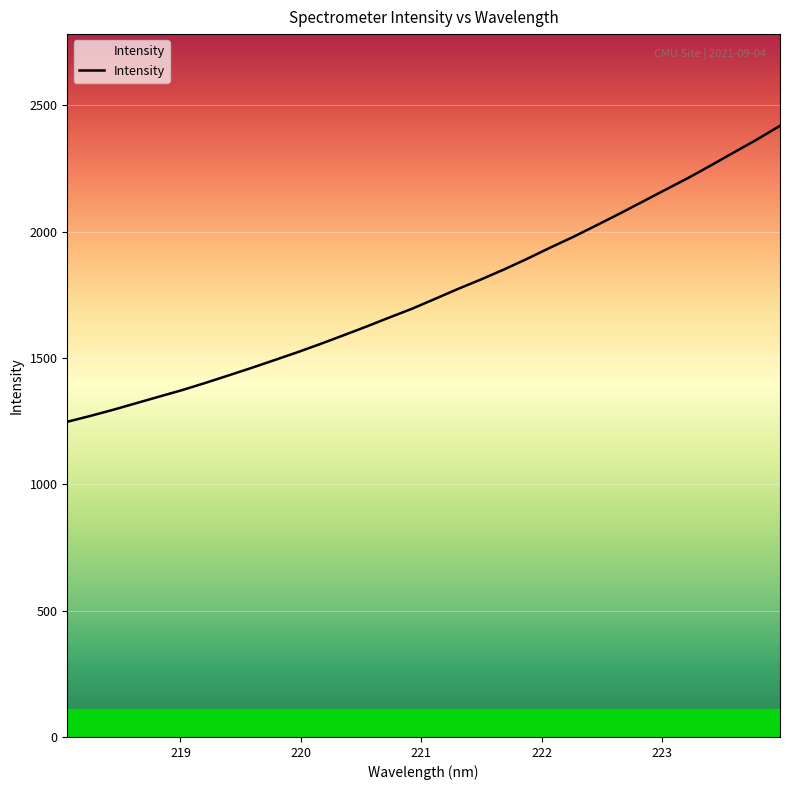

What is the greatest value displayed?

2419.1